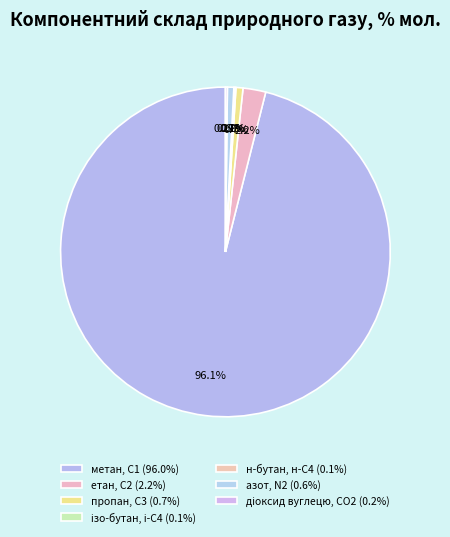

Is it true that метан, С1 is 84% of the pie?

False